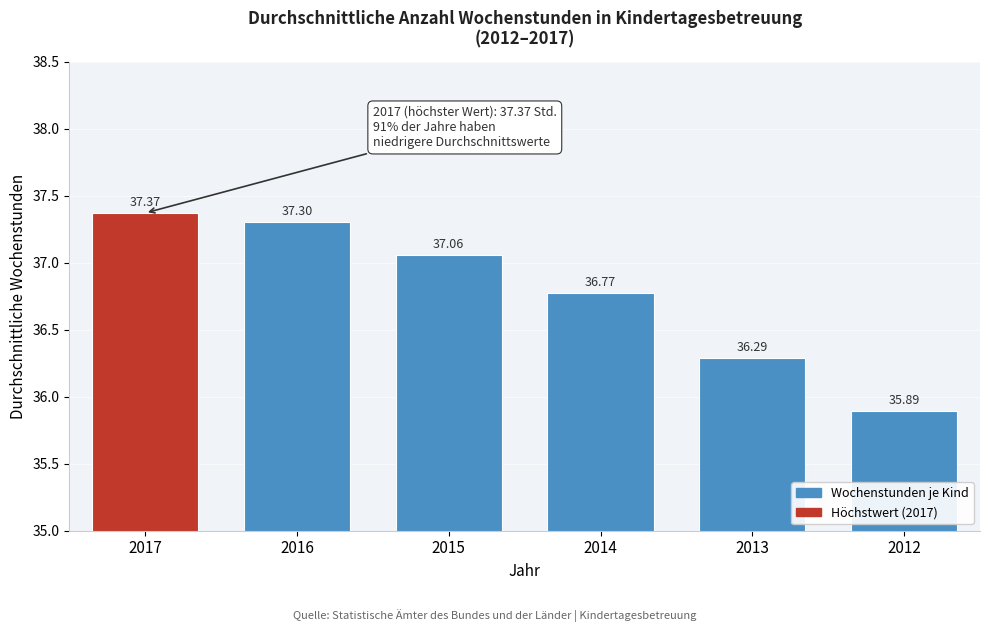

What is the sum of the values at 2013 and 2016?

73.6